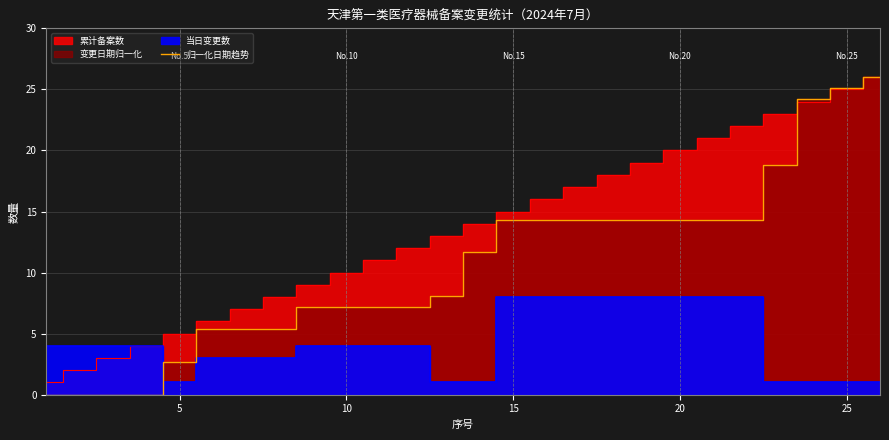

Is it true that the value at 7 is 1.2?

False